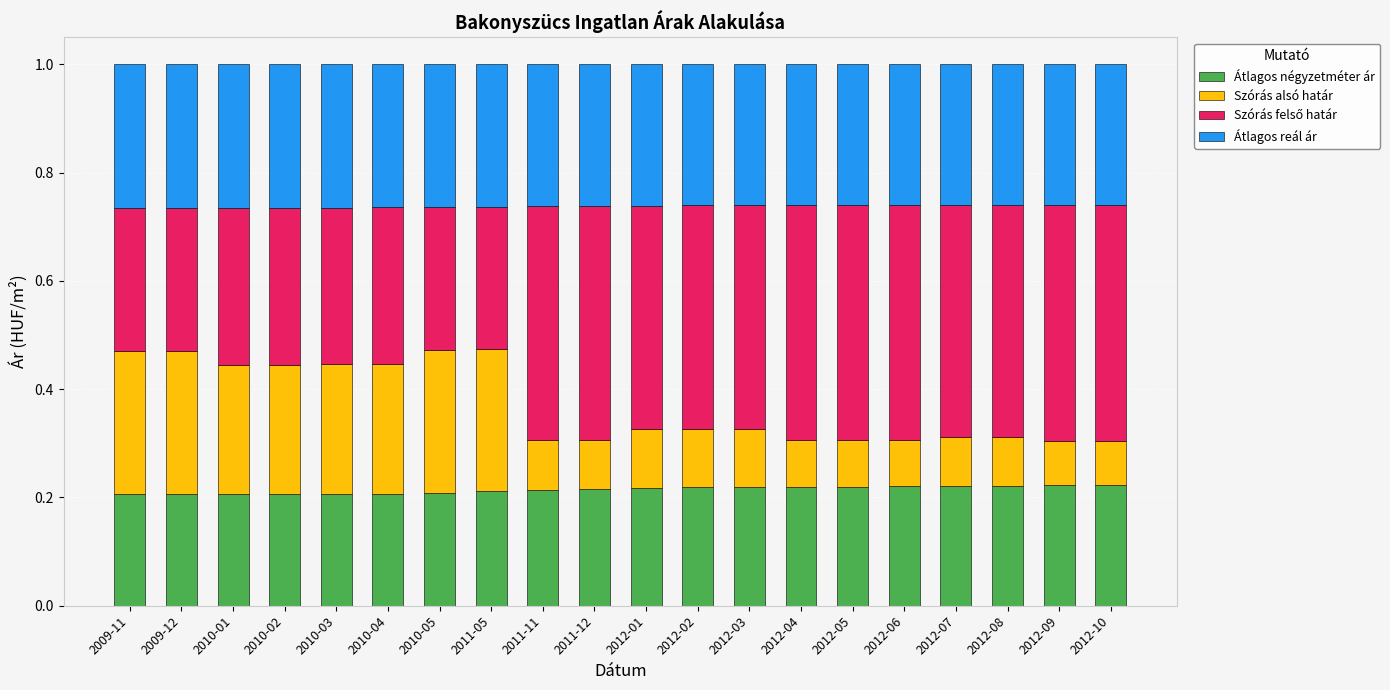

How many Átlagos négyzetméter ár values are between 0 and 1?

20